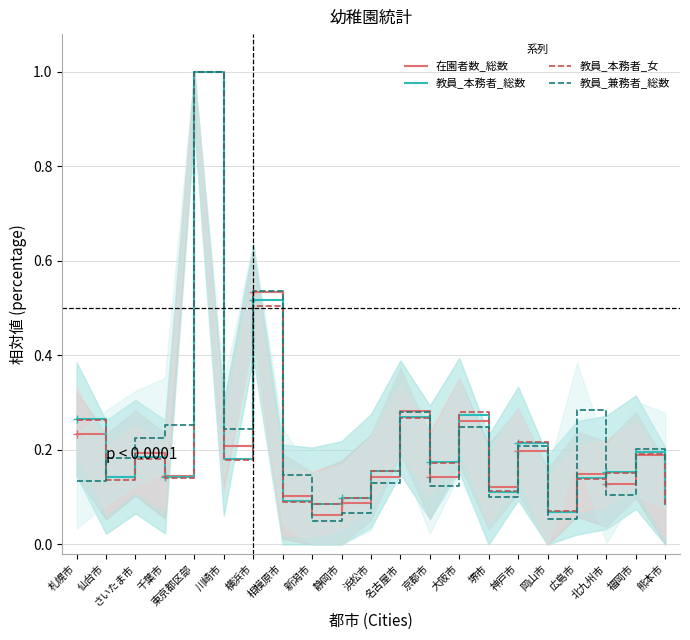

At which label is 教員_本務者_女 closest to 0?

岡山市